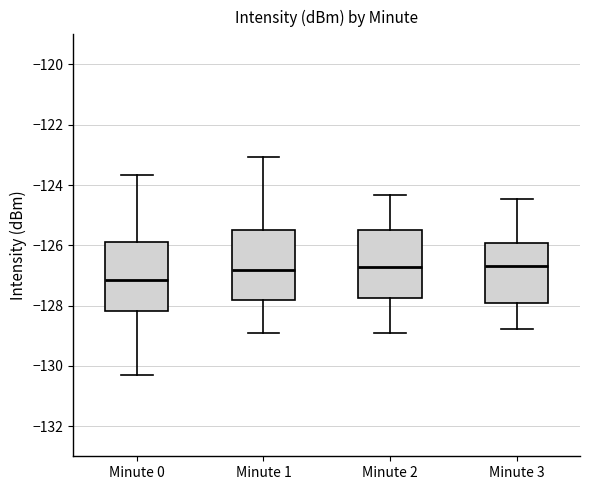

Which box's median line is the lowest?

Minute 0